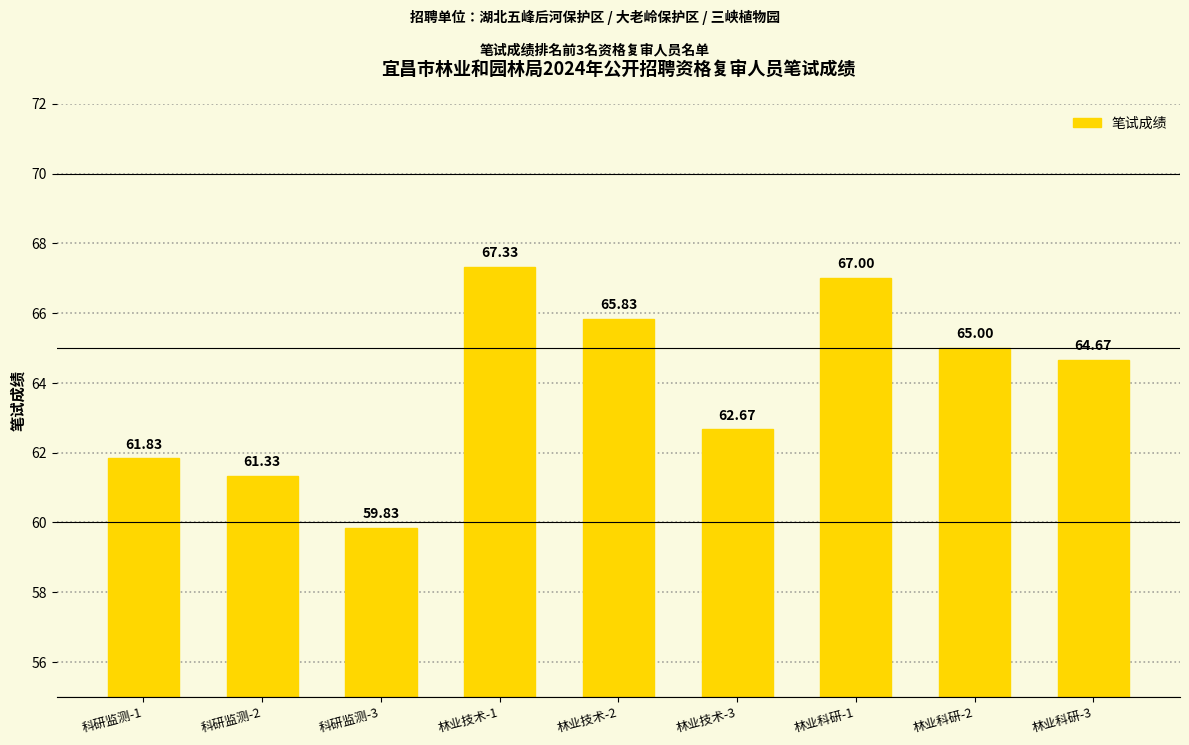

What is the label of the 8th bar from the right?

科研监测-2